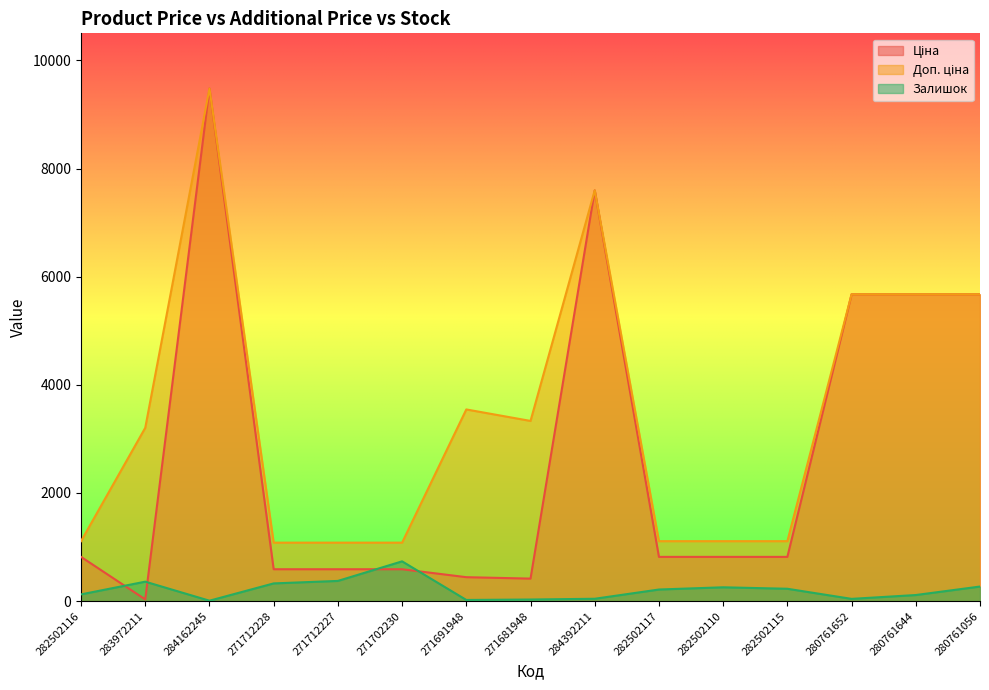

How many values in the Доп. ціна series are below 3205?

7